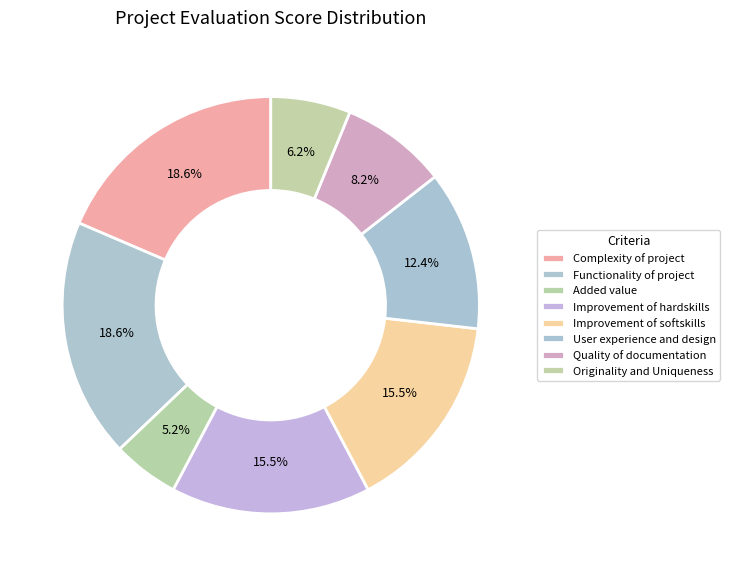

Which slice is the largest?

Complexity of project